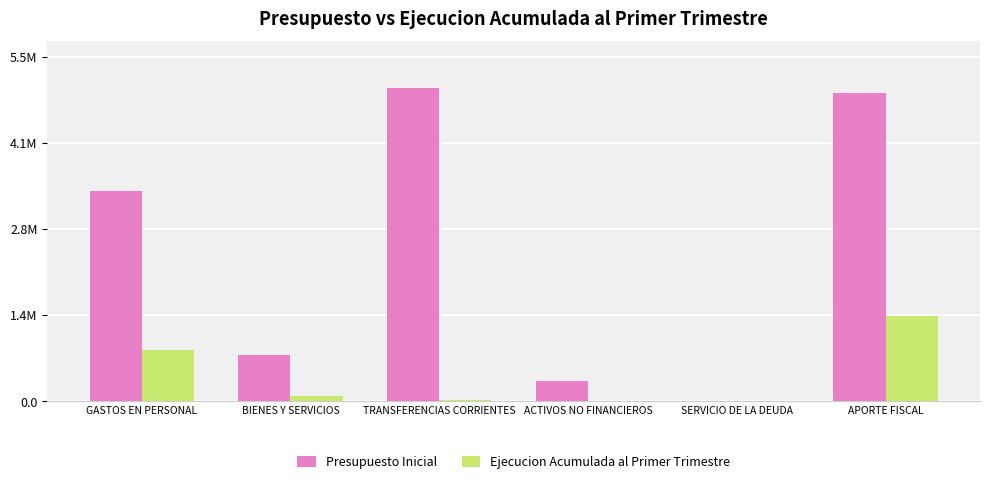

Are the bars grouped side by side (vs. stacked)?

Yes